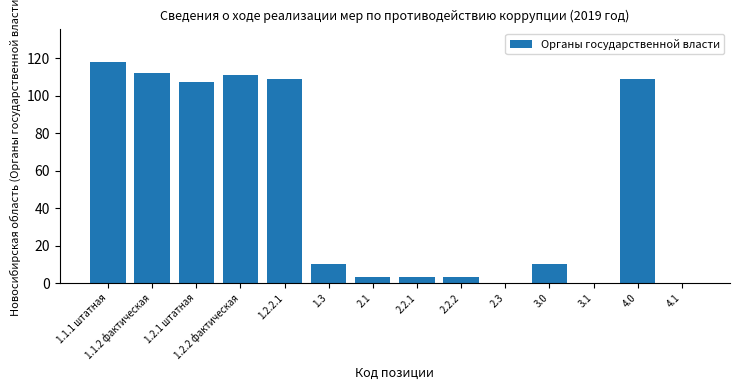

Approximately how many times larger is the value at 1.1.1 штатная compared to 1.2.2.1?

1.1